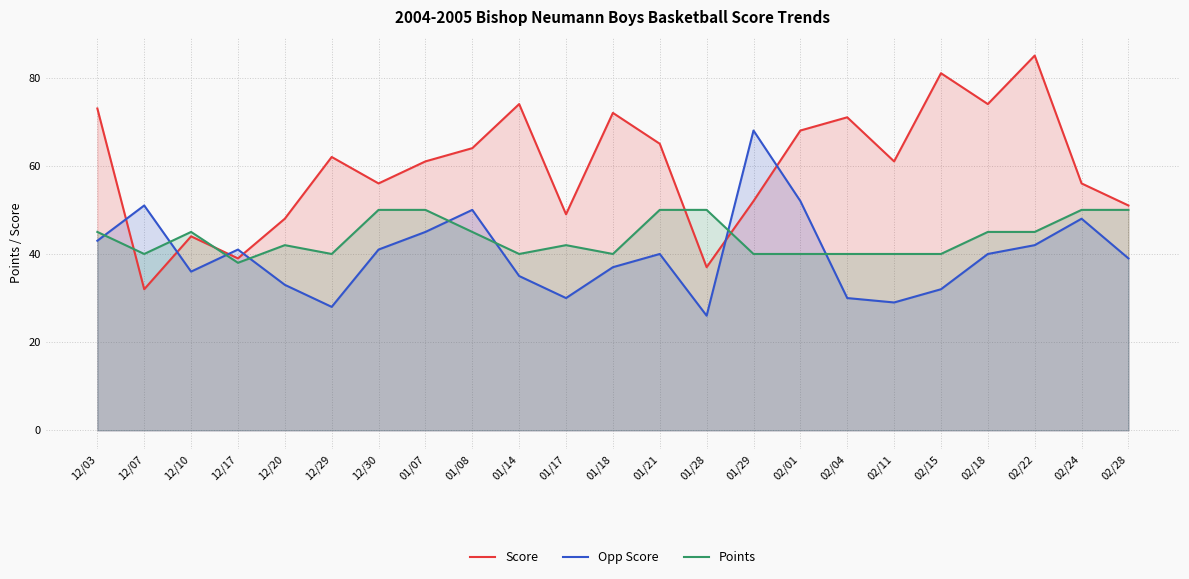

The value of Score at 02/22 is 144. True or false?

False